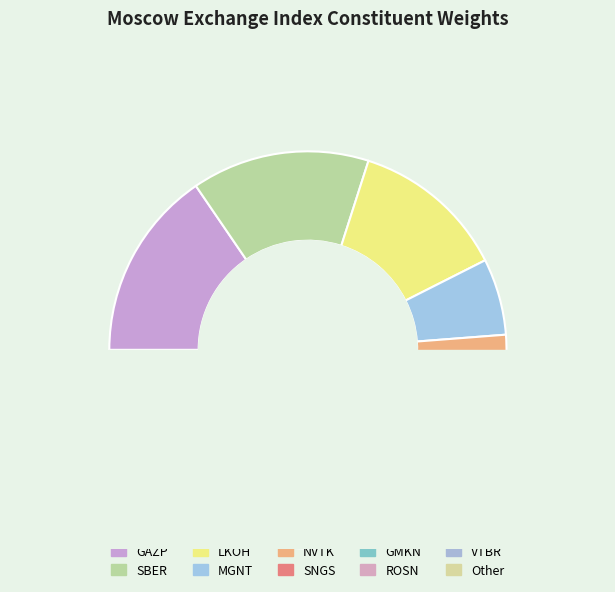

Does MGNT represent more than half of the total?

No